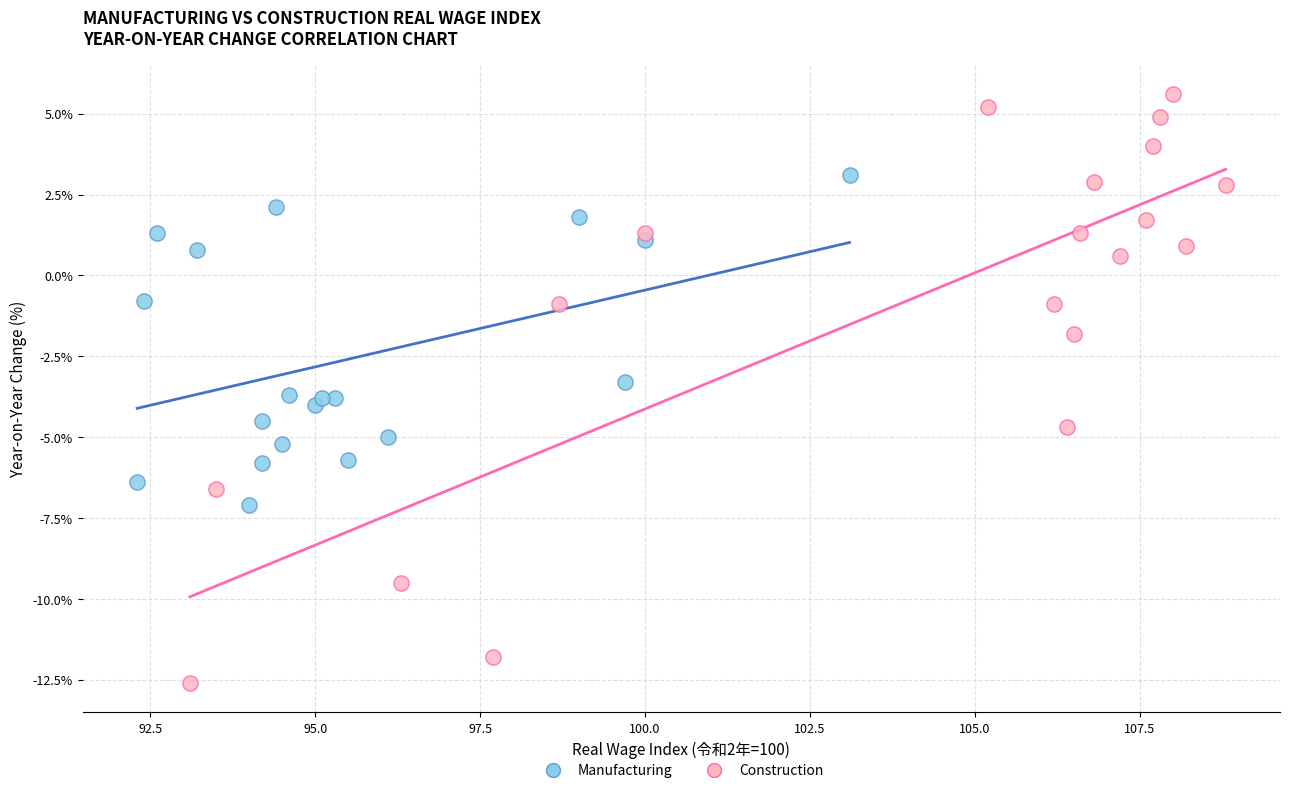

Which series reaches the maximum Y coordinate?

Construction